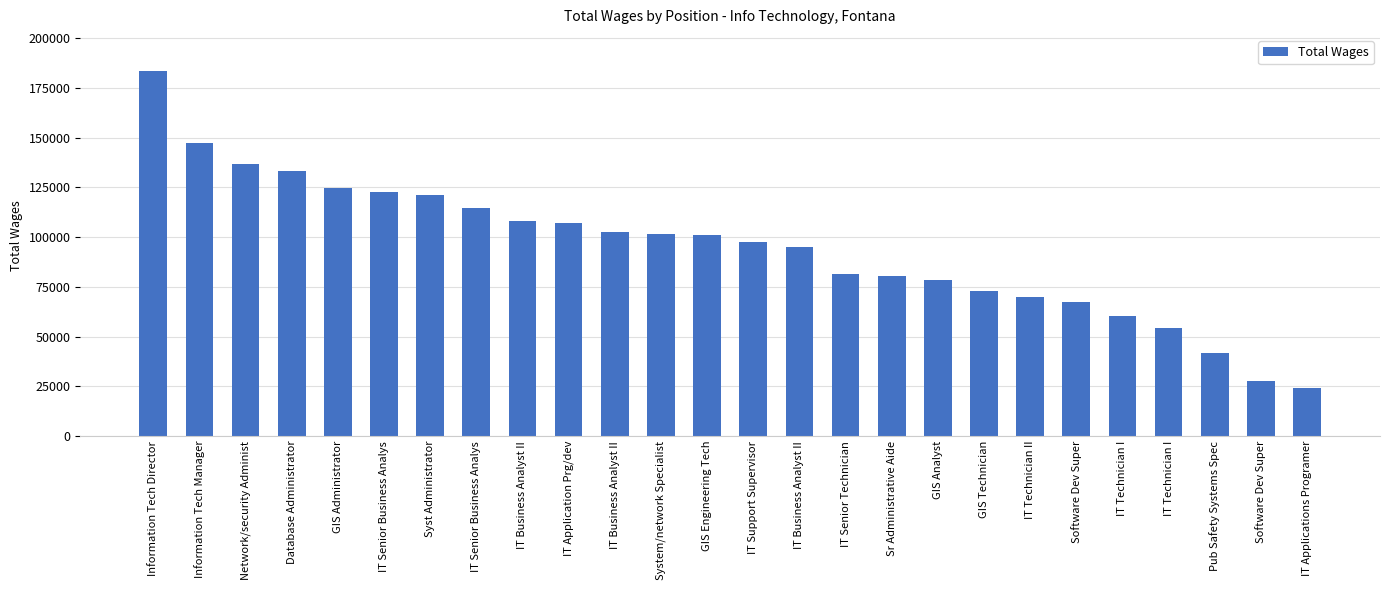

Count the number of data series in this chart.

1